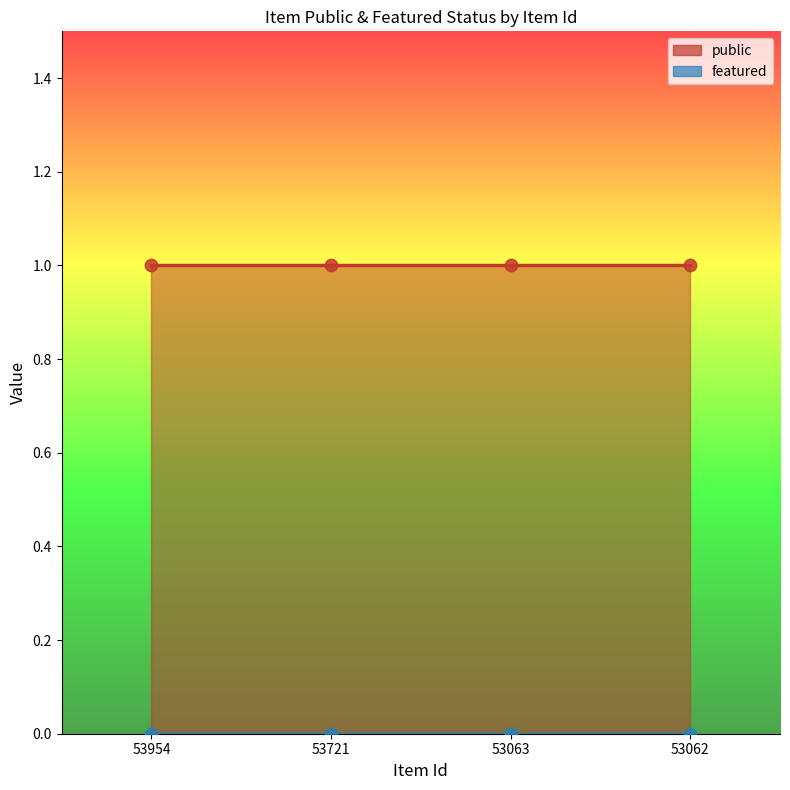

At how many categories does at least one series exceed 0?

4